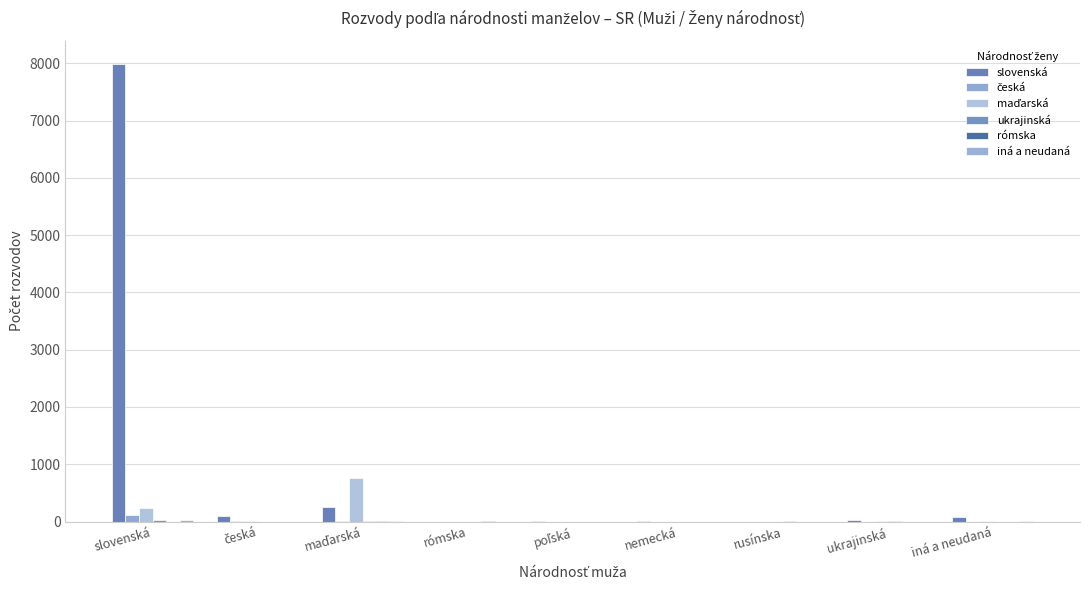

How many categories are shown in the chart?

9